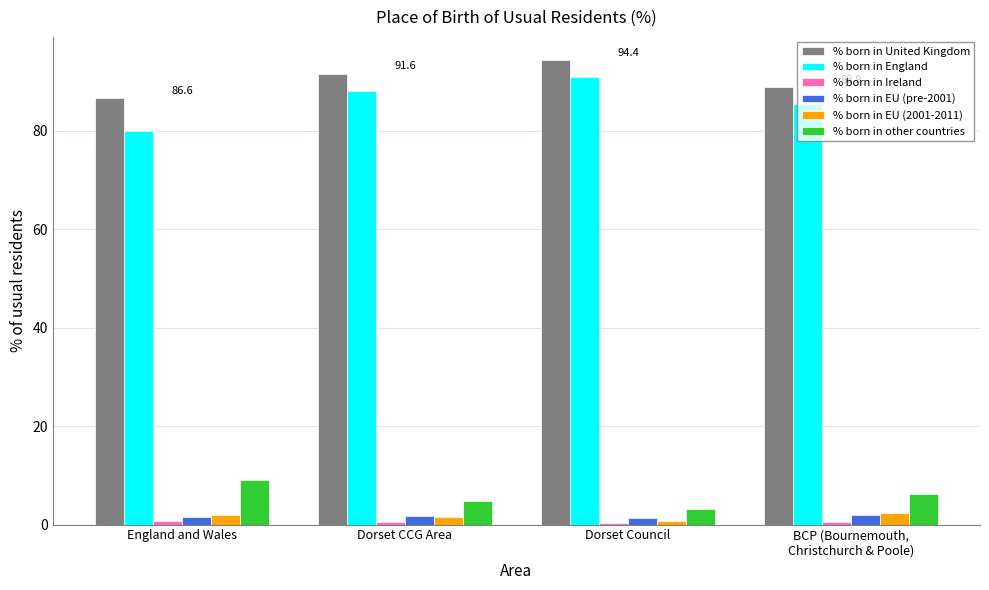

At how many categories does at least one series exceed 73?

4